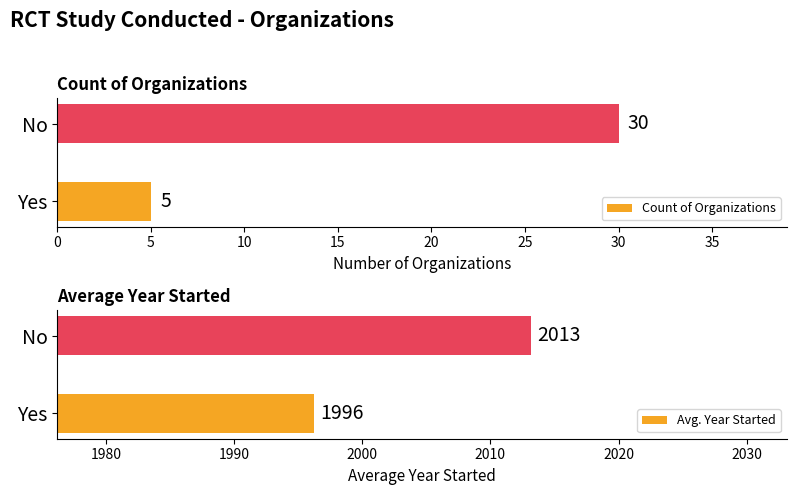

Is it true that Count of Organizations equals 15 at No?

False